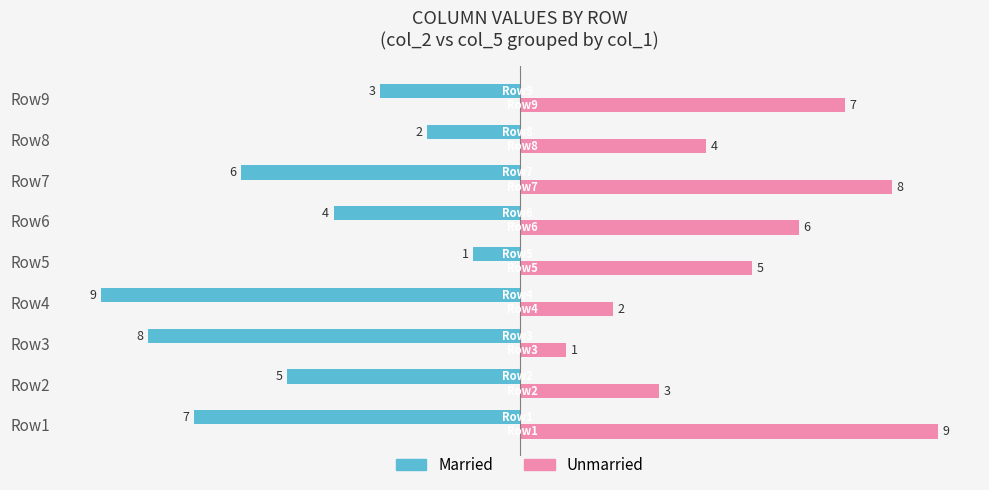

What is the spread (max minus min) of values at Row7?

14